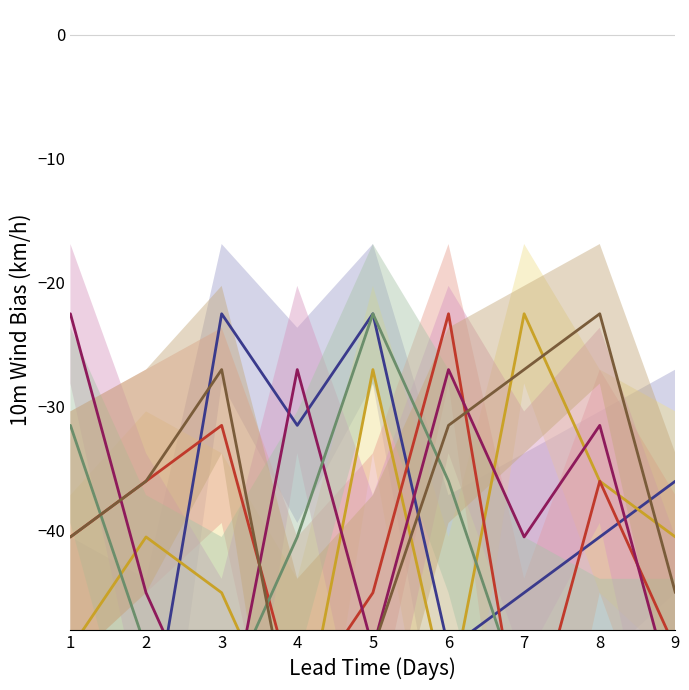

What is the difference between the second highest and minimum values in the col_5 series?

31.5